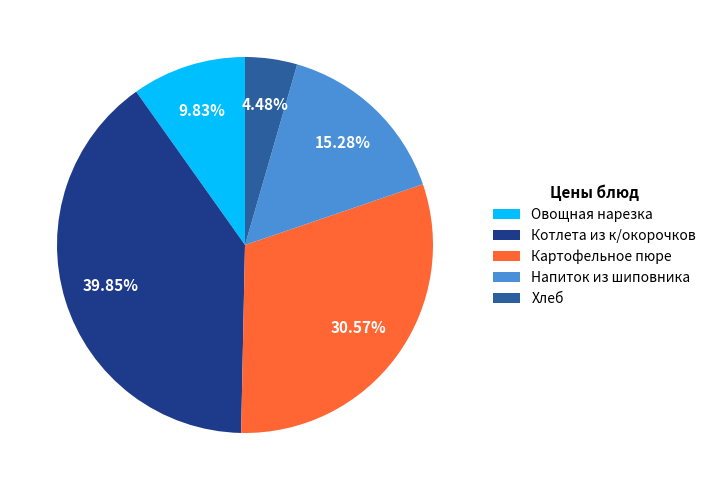

Do Хлеб and Котлета из к/окорочков together represent more than half of the pie?

No